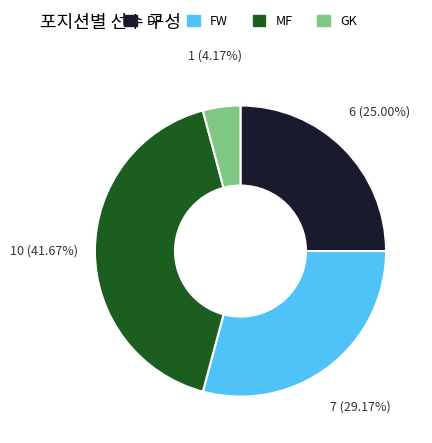

Does FW represent more than half of the total?

No